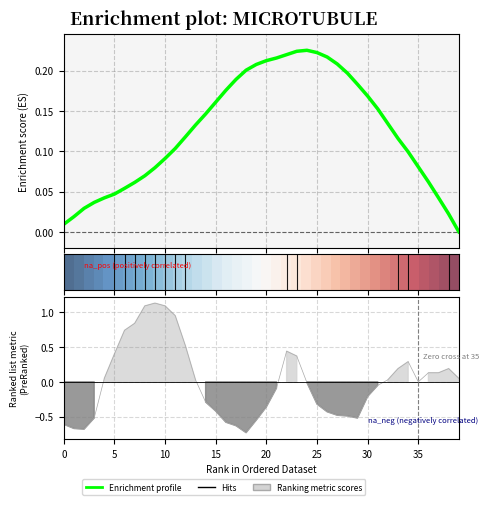

What is the sum of all Enrichment profile values?

5.0